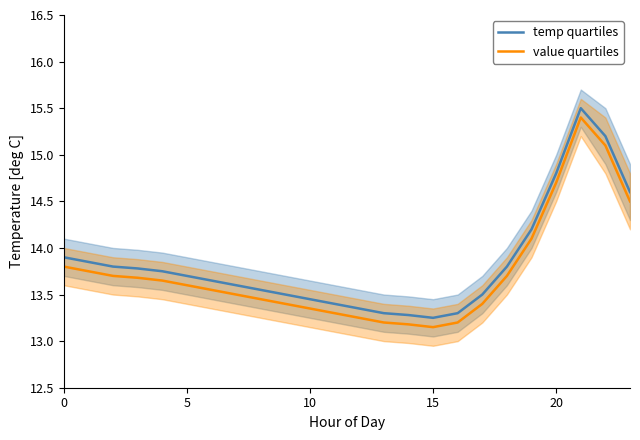

How many interior local peaks does the temp quartiles series have?

1